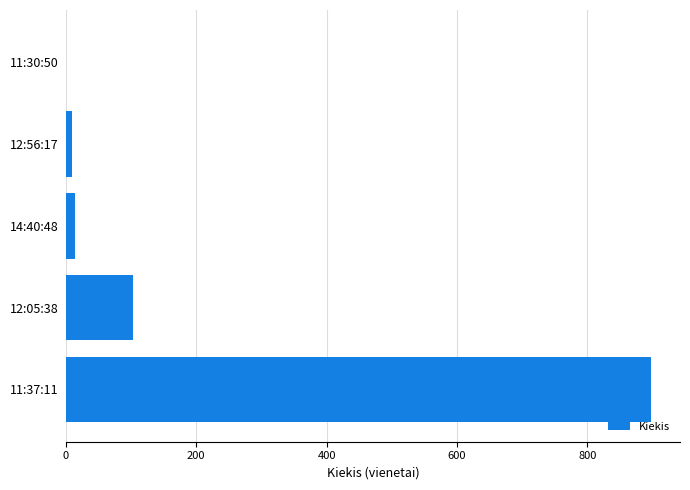

At which category does the chart reach its peak across all series?

11:37:11